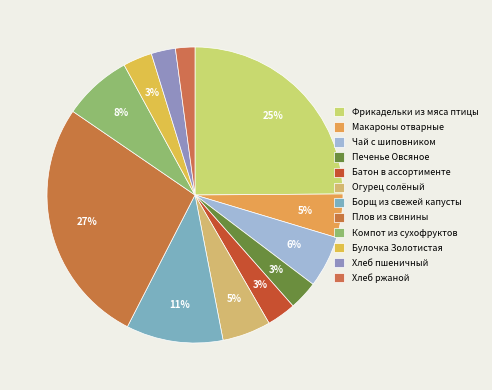

Is it true that Хлеб пшеничный is 1% of the pie?

False